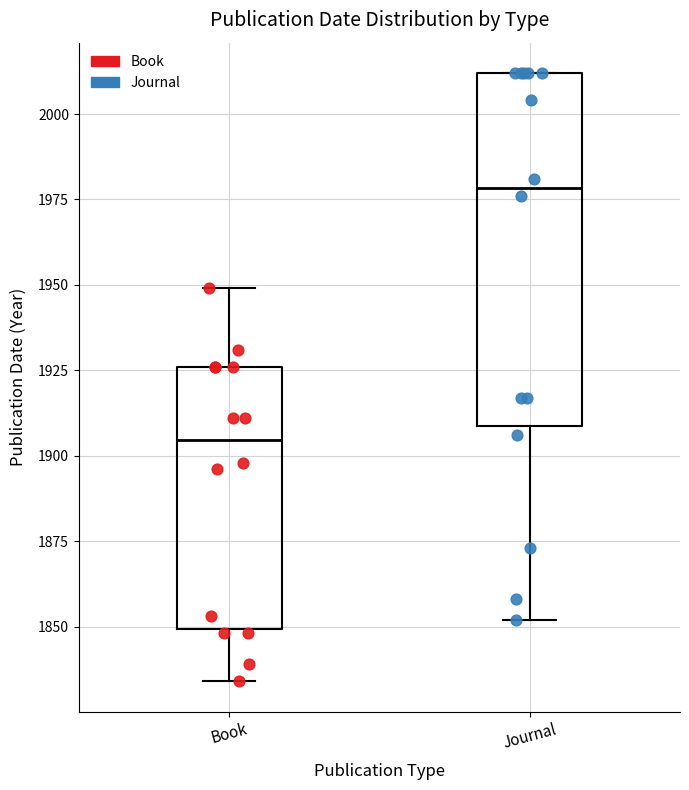

Which box has the lowest median line?

Book